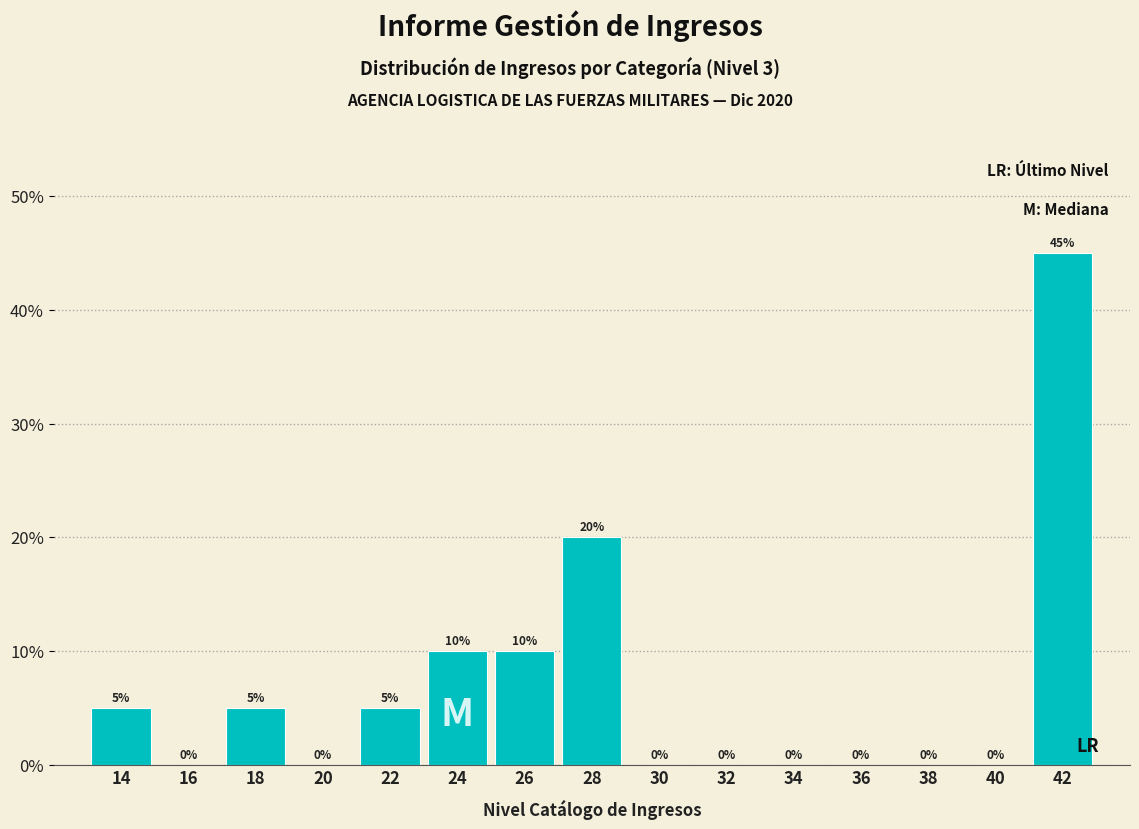

Reading left to right, what are all the values shown in this chart?

14=5	16=0	18=5	20=0	22=5	24=10	26=10	28=20	30=0	32=0	34=0	36=0	38=0	40=0	42=45